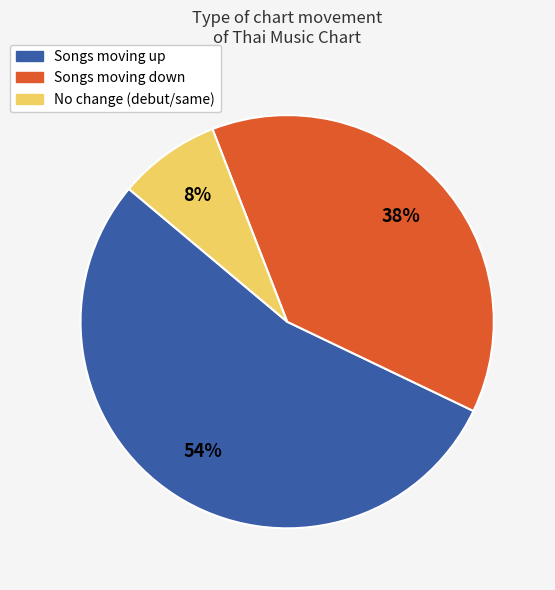

Is it true that Songs moving down is 43% of the pie?

False